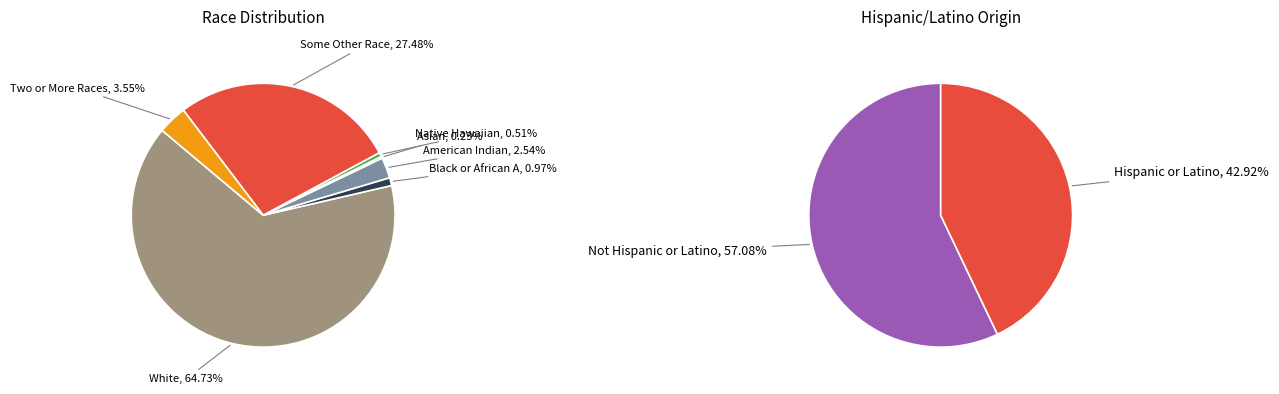

Which category accounts for the majority?

White alone